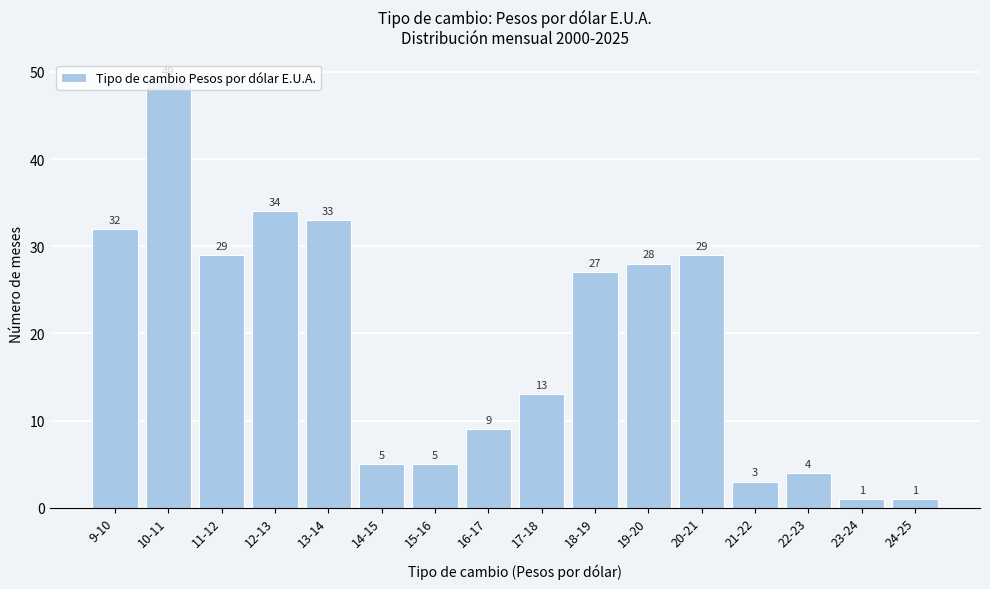

At which label does the data first exceed 27?

9-10